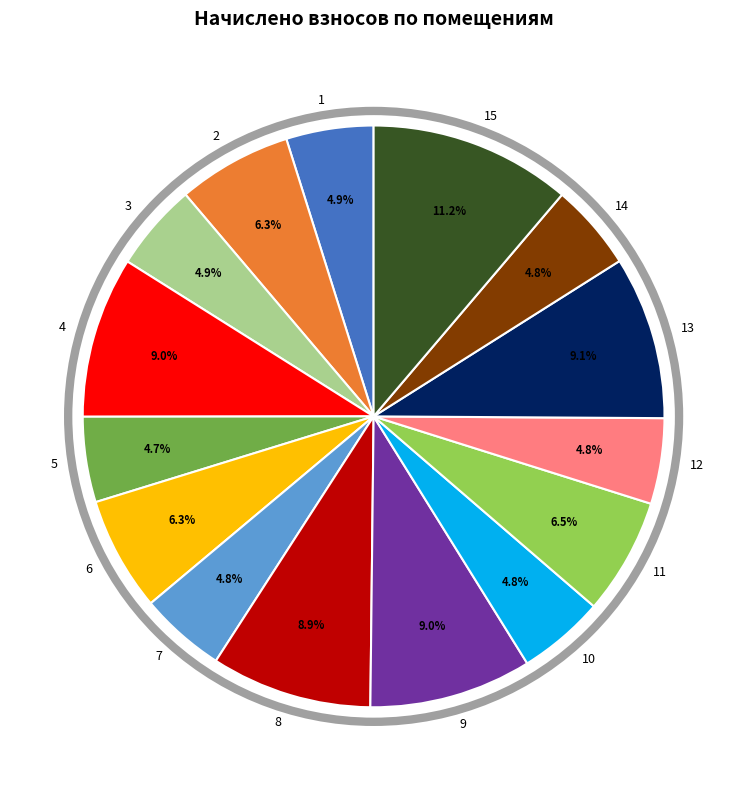

What percentage is the 13 slice, to the nearest percent?

9%